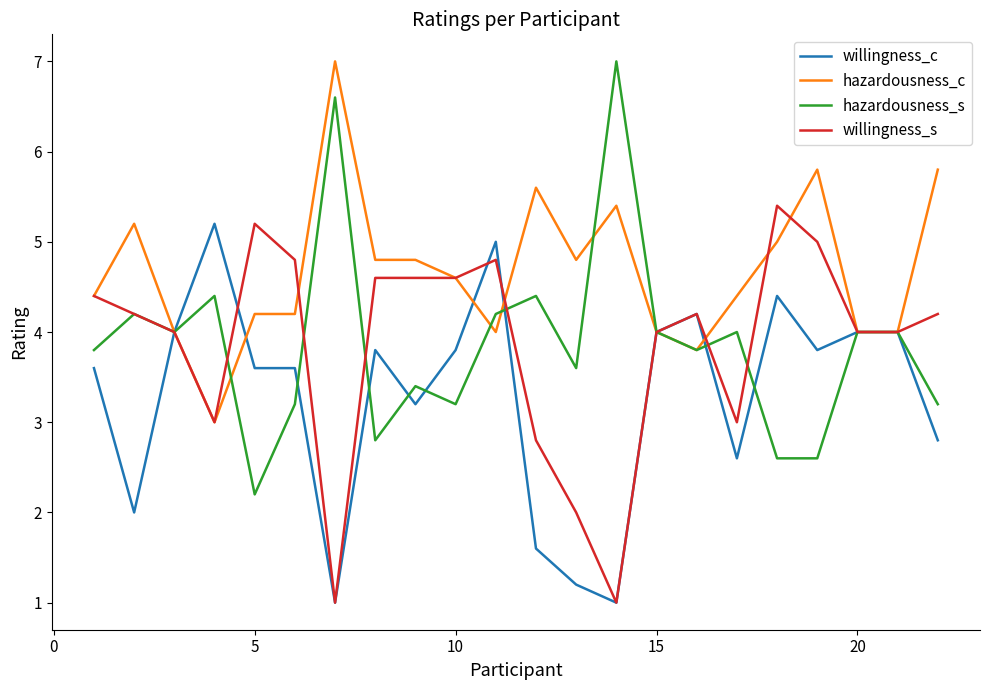

True or false: hazardousness_c and willingness_c intersect in this chart.

True